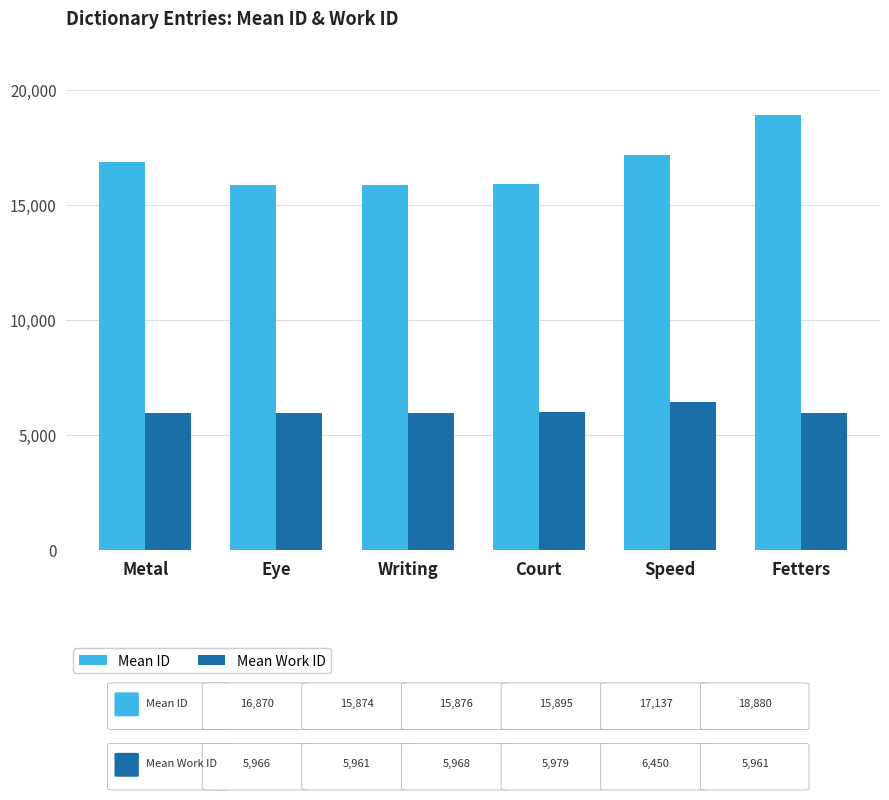

Is it true that Mean Work ID equals 5961.0 at Fetters?

True